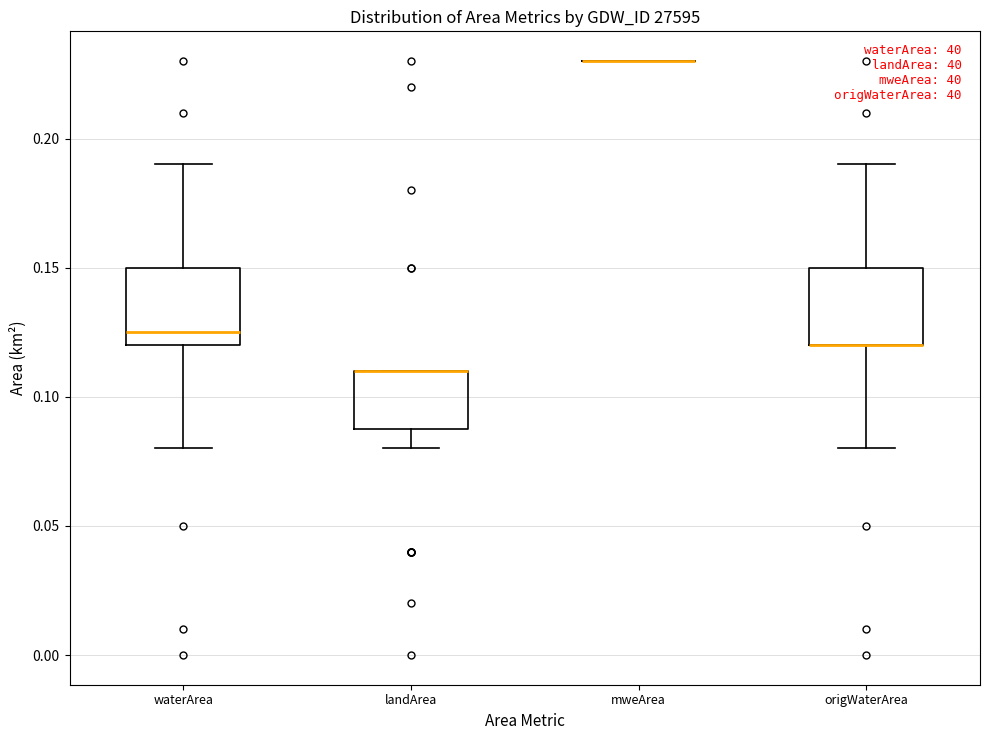

Where does the upper whisker of the box for waterArea end on the y-axis? The values are not printed on the chart, so give them approximately, as read against the axis.

0.190